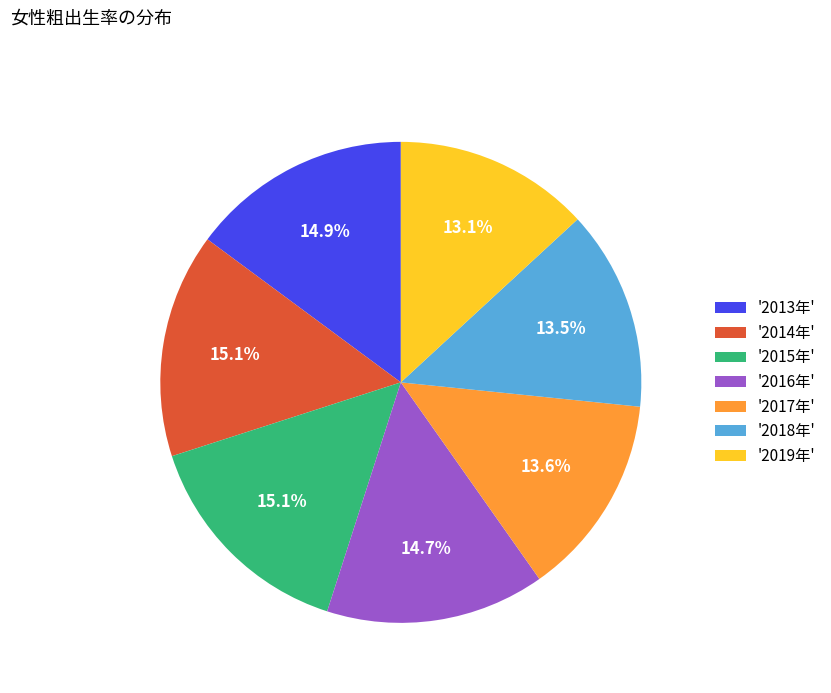

Is there a majority slice in this chart?

No